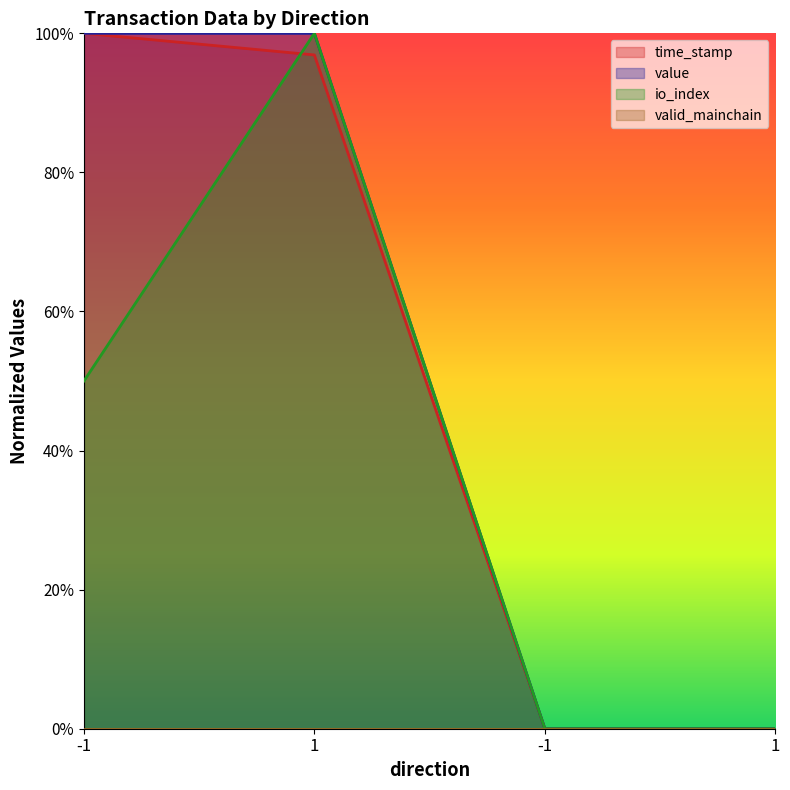

Which label corresponds to the smallest value in the chart?

1